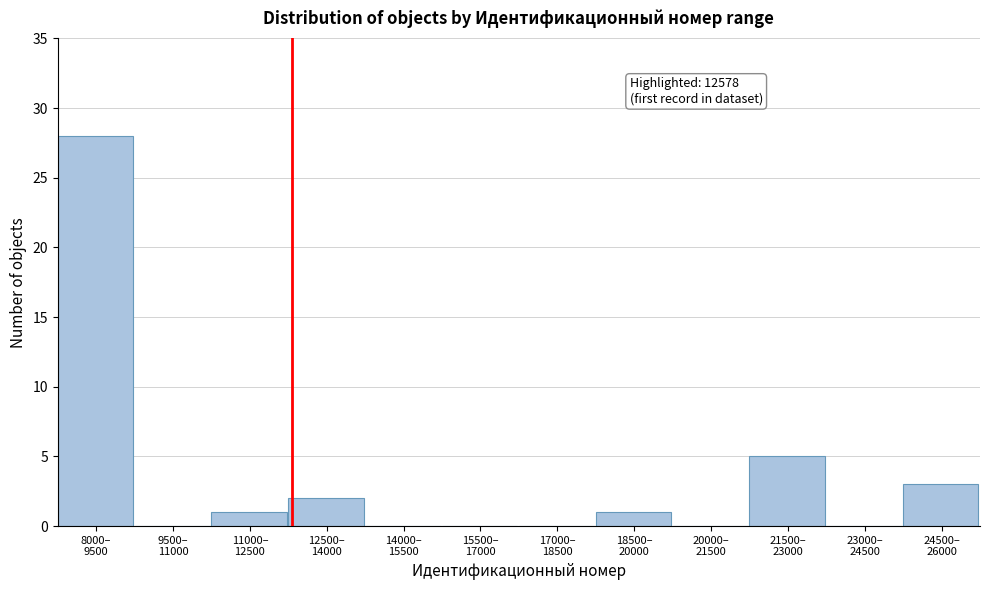

What is the sum of all values?

40